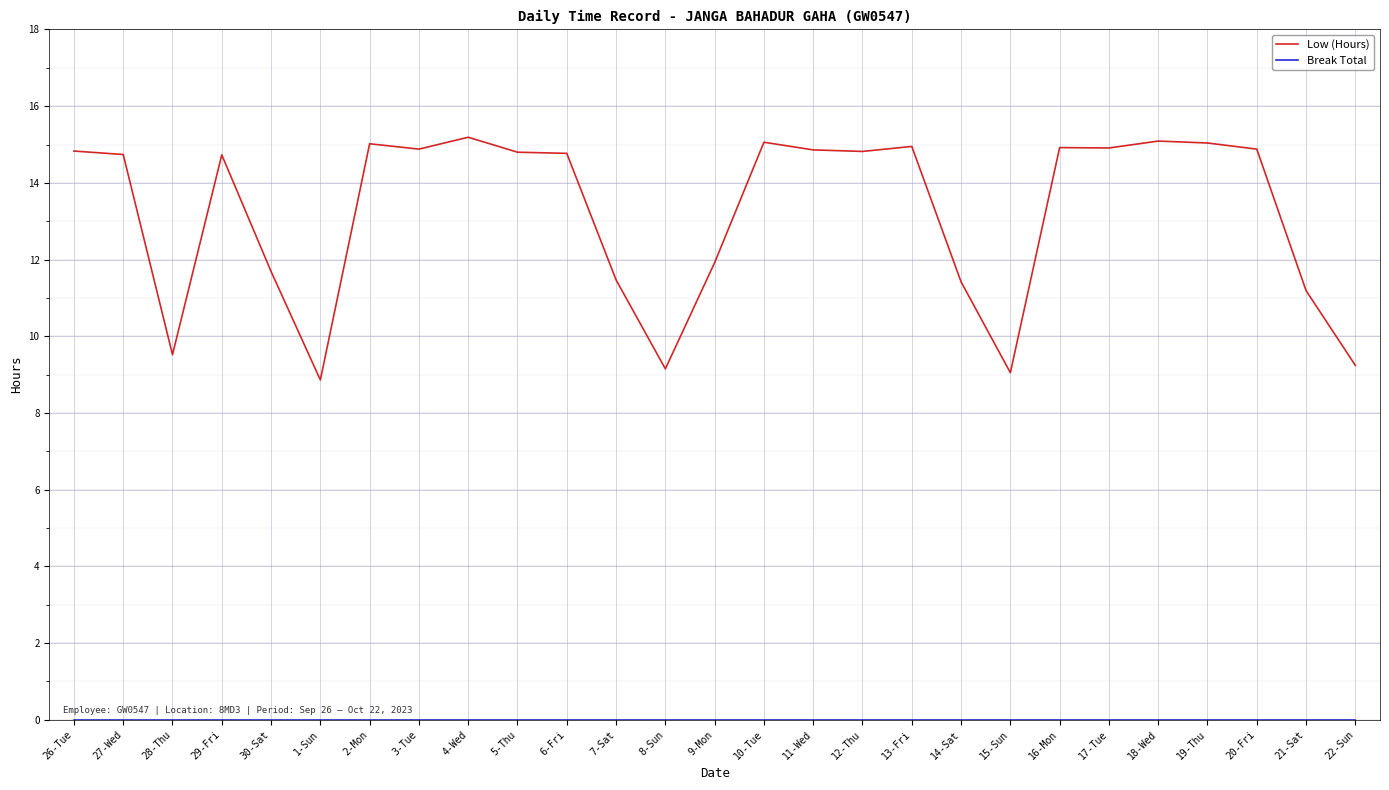

What is the difference between the maximum and minimum values in the Low (Hours) series?

6.3